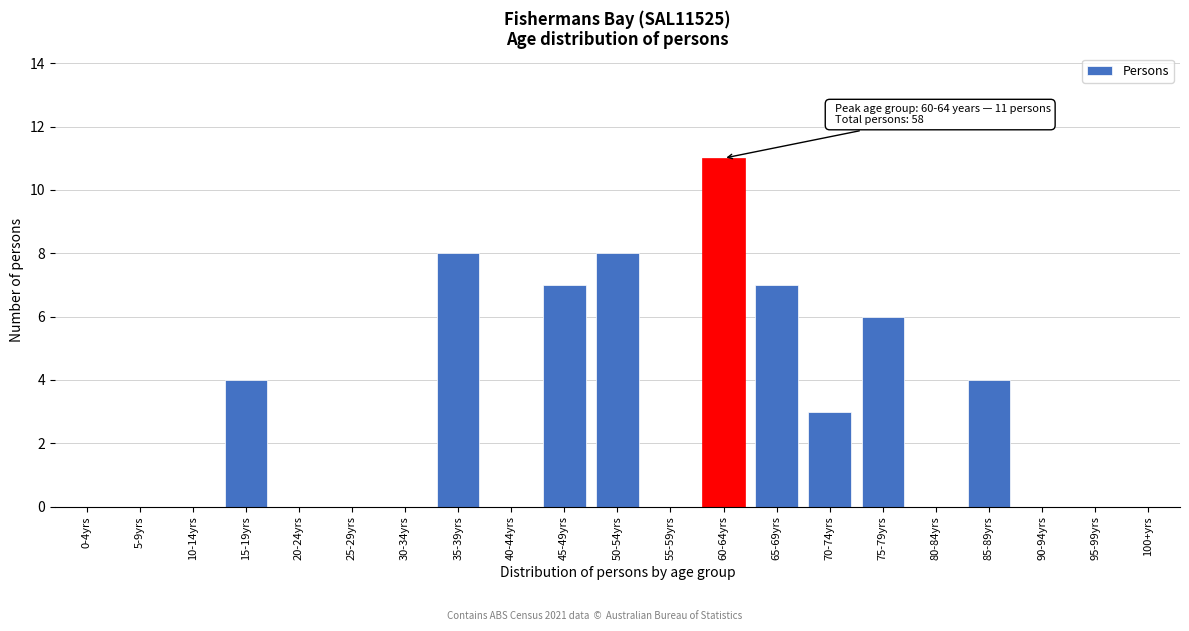

Reading left to right, transcribe all the data shown in this chart.

0-4yrs=0	5-9yrs=0	10-14yrs=0	15-19yrs=4	20-24yrs=0	25-29yrs=0	30-34yrs=0	35-39yrs=8	40-44yrs=0	45-49yrs=7	50-54yrs=8	55-59yrs=0	60-64yrs=11	65-69yrs=7	70-74yrs=3	75-79yrs=6	80-84yrs=0	85-89yrs=4	90-94yrs=0	95-99yrs=0	100+yrs=0